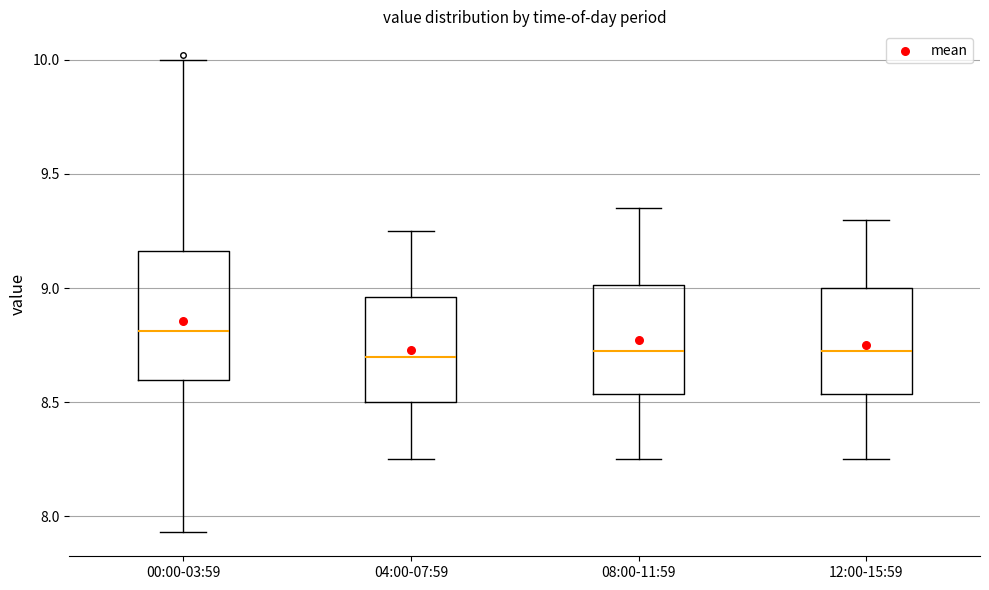

Which box is the tallest, from its lower edge to its upper edge?

00:00-03:59